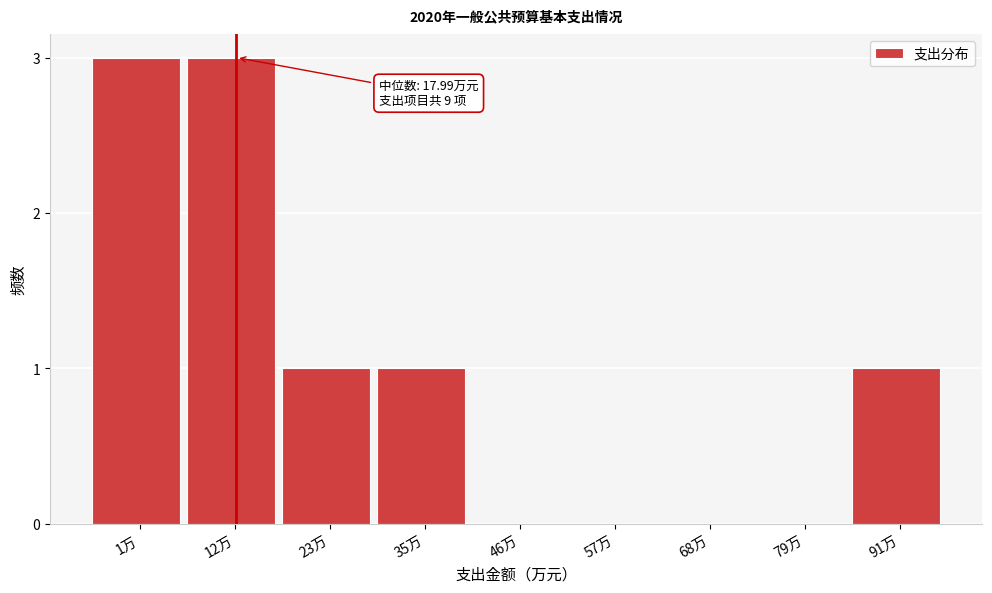

Reading left to right, transcribe all the data shown in this chart.

1万=3	12万=3	23万=1	35万=1	46万=0	57万=0	68万=0	79万=0	91万=1